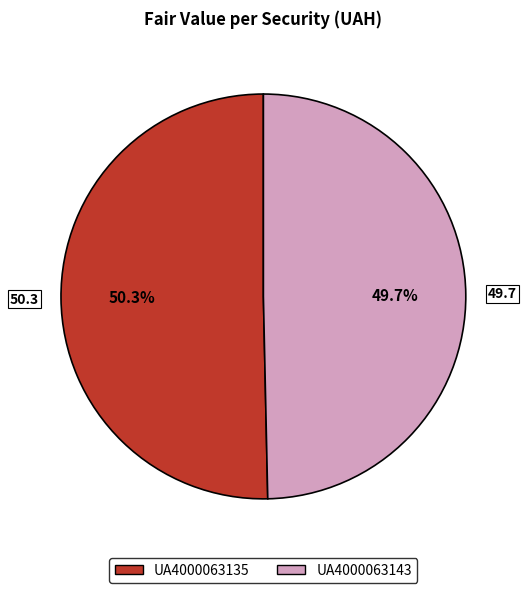

Which category has the biggest portion of the pie?

UA4000063135